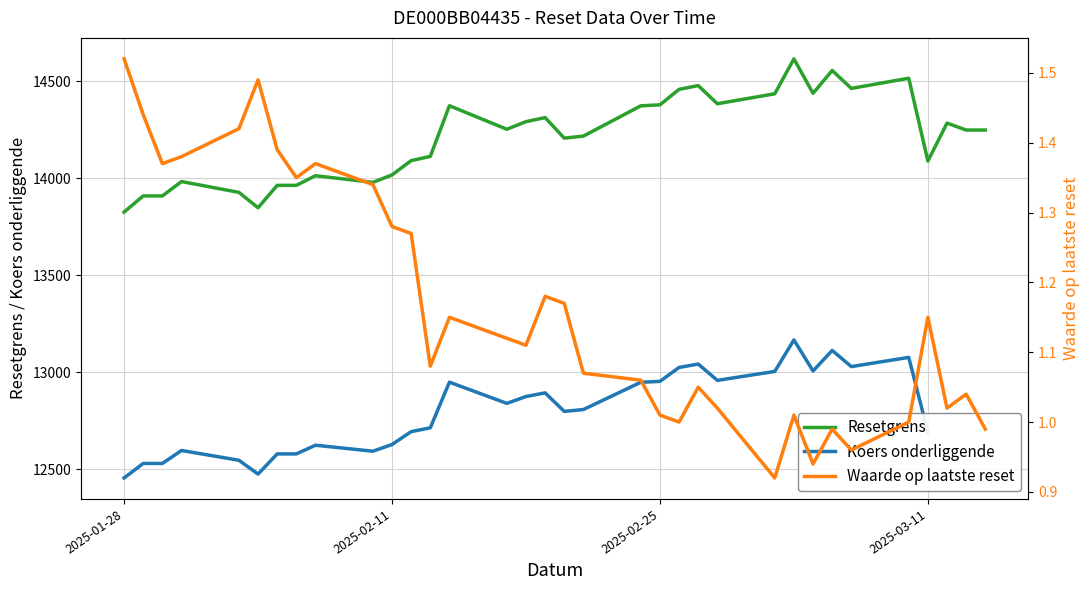

What are all the series names shown in the legend?

Resetgrens, Koers onderliggende, Waarde op laatste reset